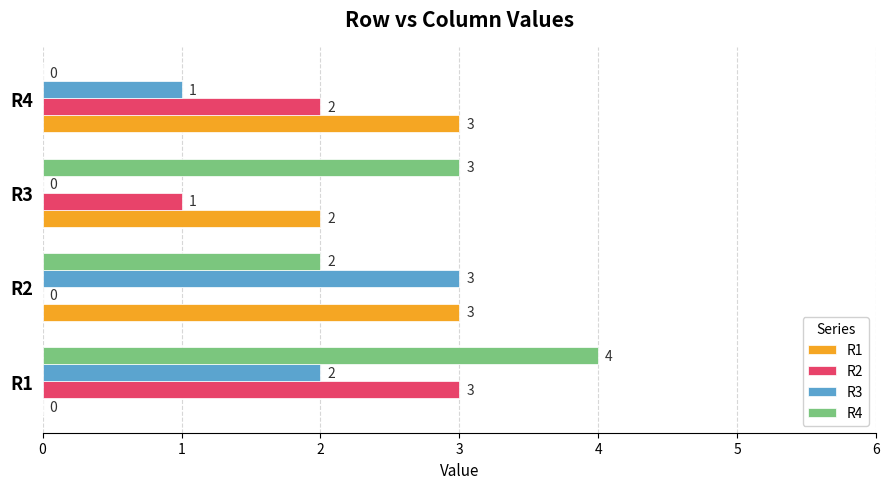

The R2 series shows 1 at R1. True or false?

False